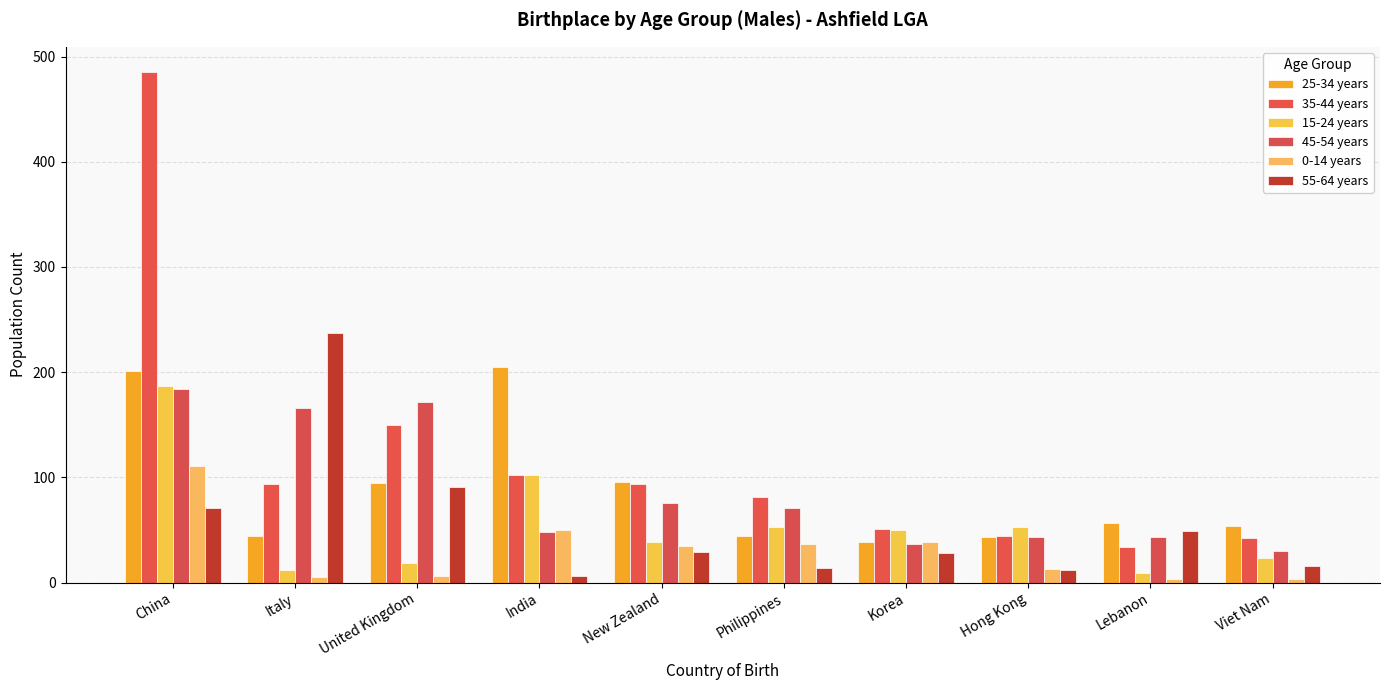

What is the spread (max minus min) of values at China?

414